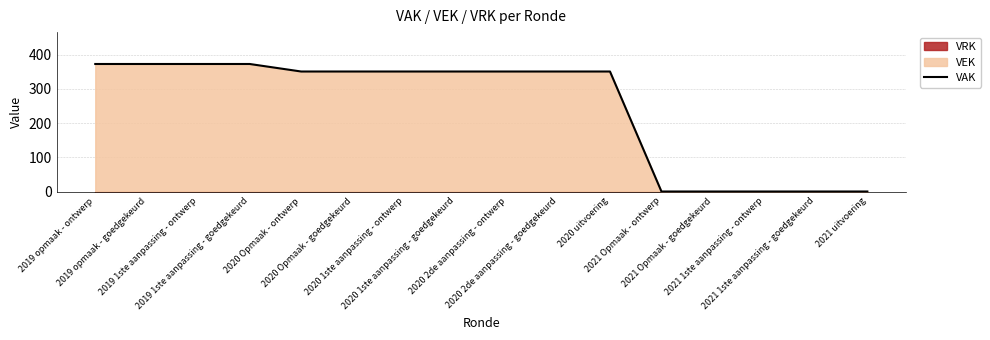

Reading left to right, extract all data points from this chart.

373	373	373	373	351	351	351	351	351	351	351	0	0	0	0	0